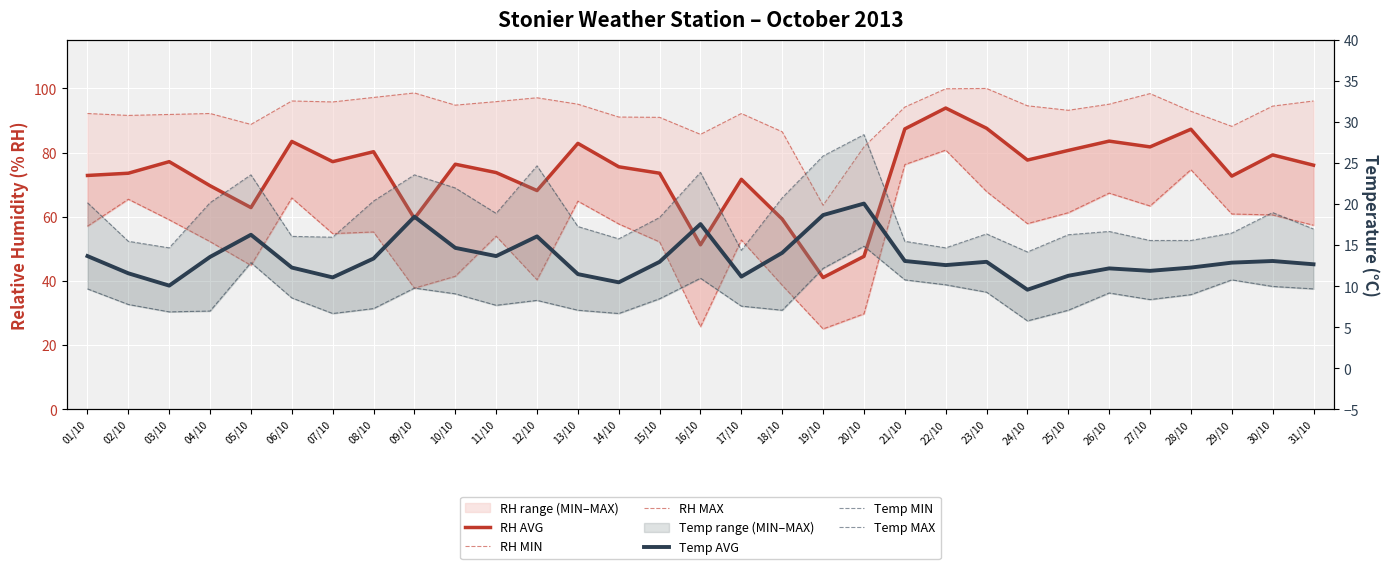

True or false: RH MAX and Temp MIN cross at least once.

False